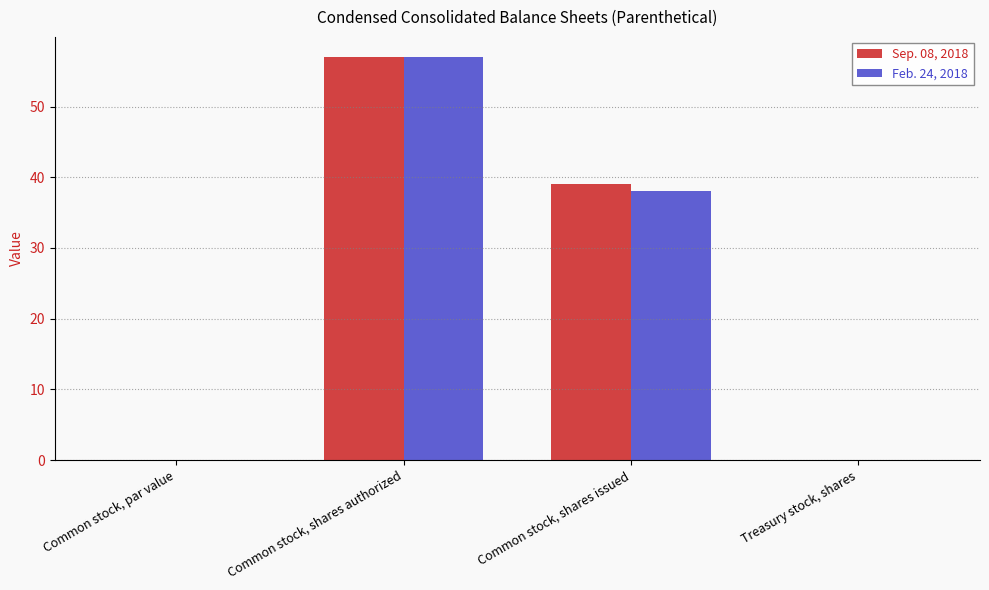

Between Common stock, shares issued and Treasury stock, shares, which series saw the biggest shift?

Sep. 08, 2018